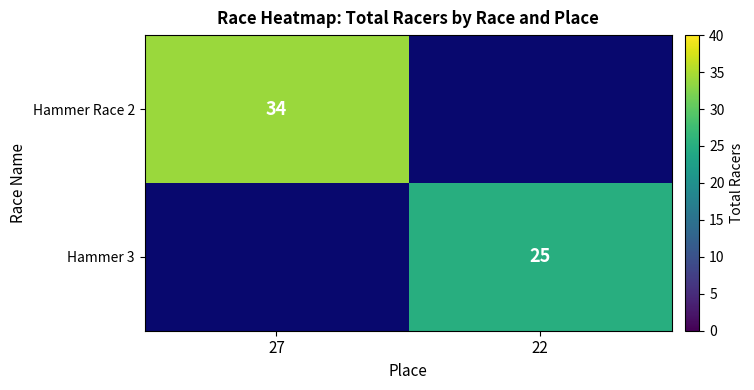

True or false: Hammer Race 2 has a value of 34 at 27.

True